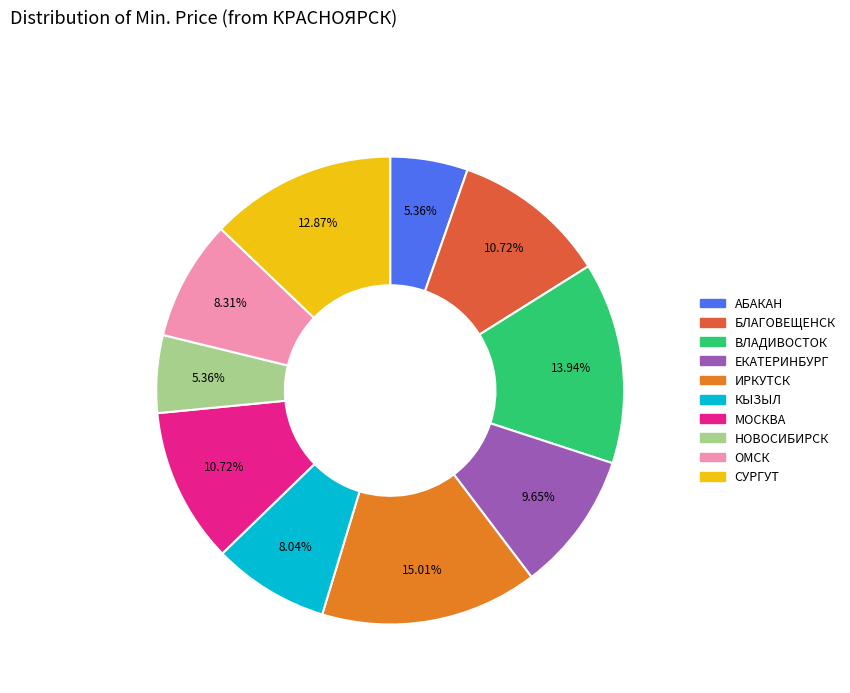

True or false: КЫЗЫЛ accounts for 8% of the total.

True